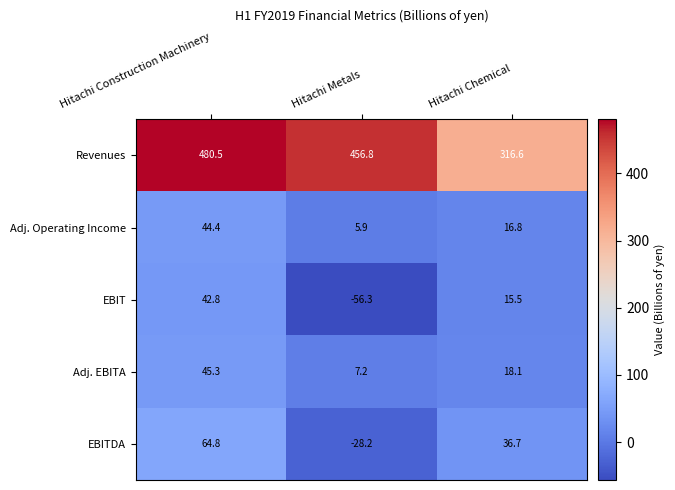

True or false: Adj. Operating Income has a value of 44.4 at Hitachi Construction Machinery.

True